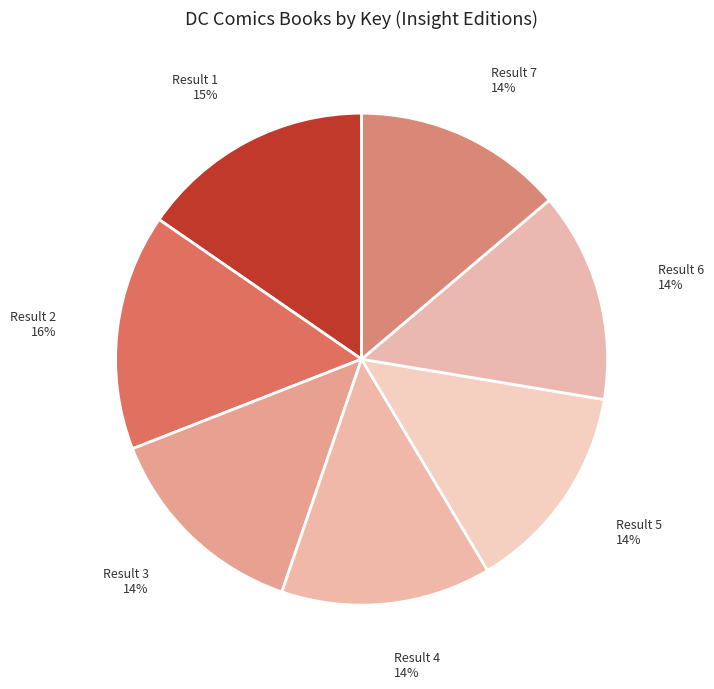

To the nearest percent, what is the average slice percentage?

14%